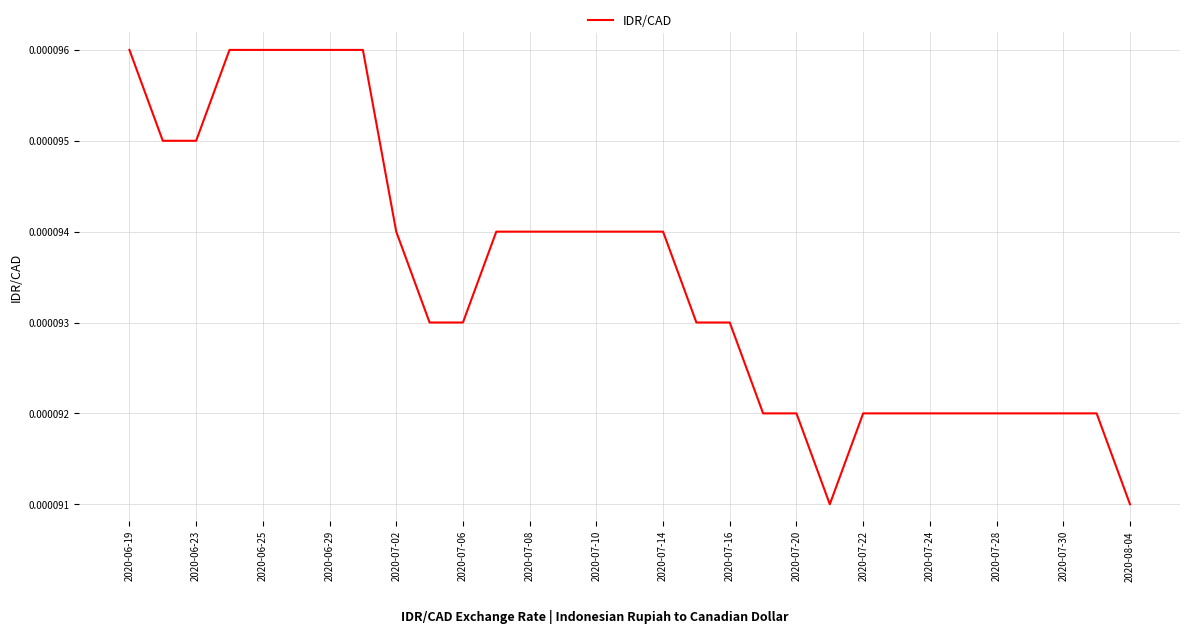

Does the chart have visible grid lines?

Yes